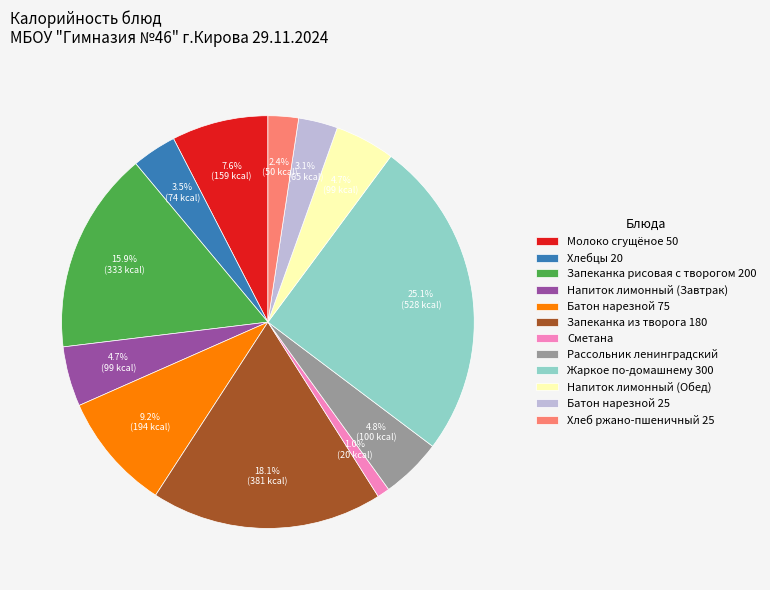

True or false: Рассольник ленинградский accounts for 14% of the total.

False